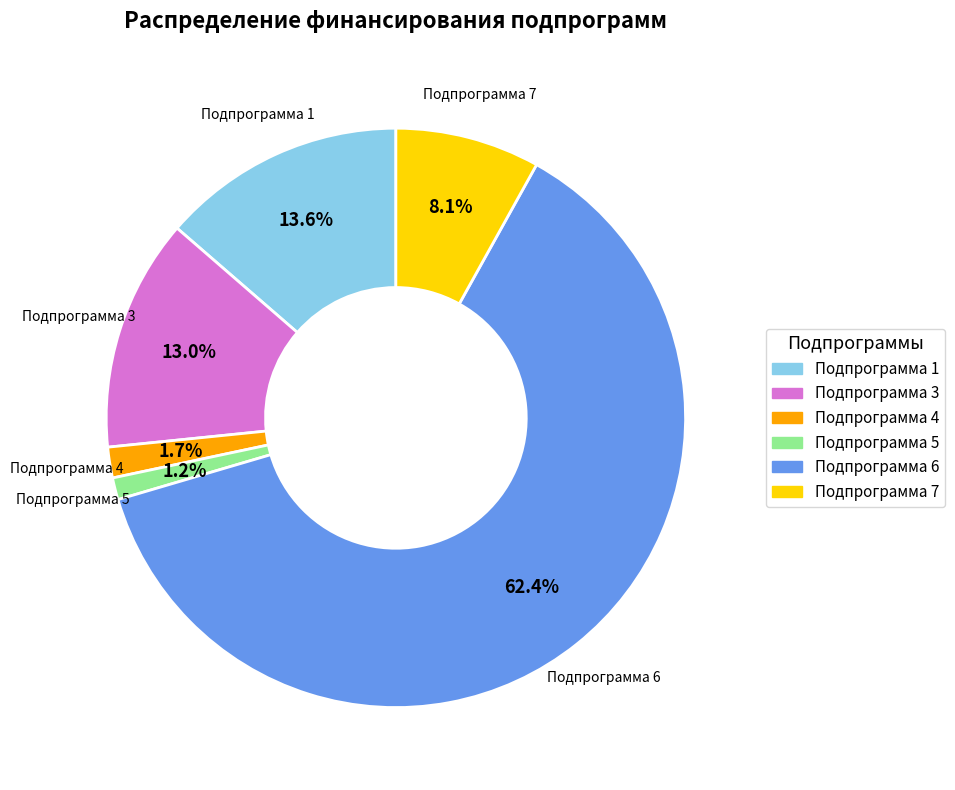

What is the ratio of the value at Подпрограмма 6 to the value at Подпрограмма 1?

4.6